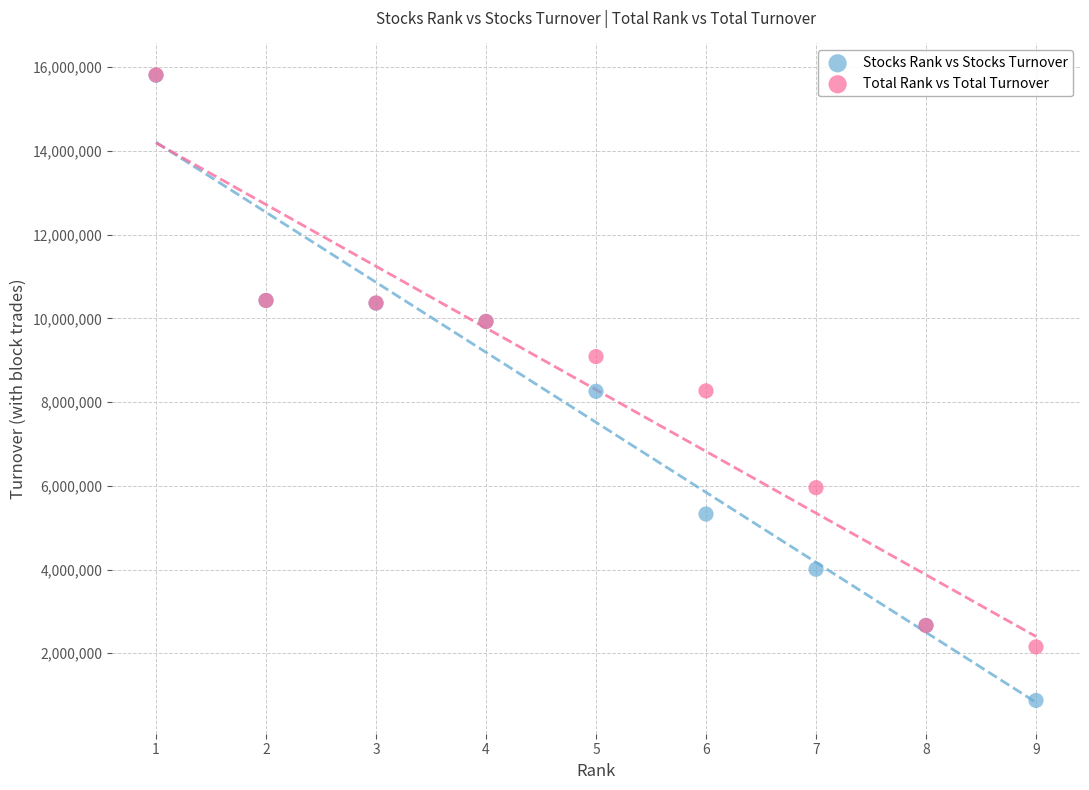

Which series contains the lowest Y value?

Stocks Rank vs Stocks Turnover